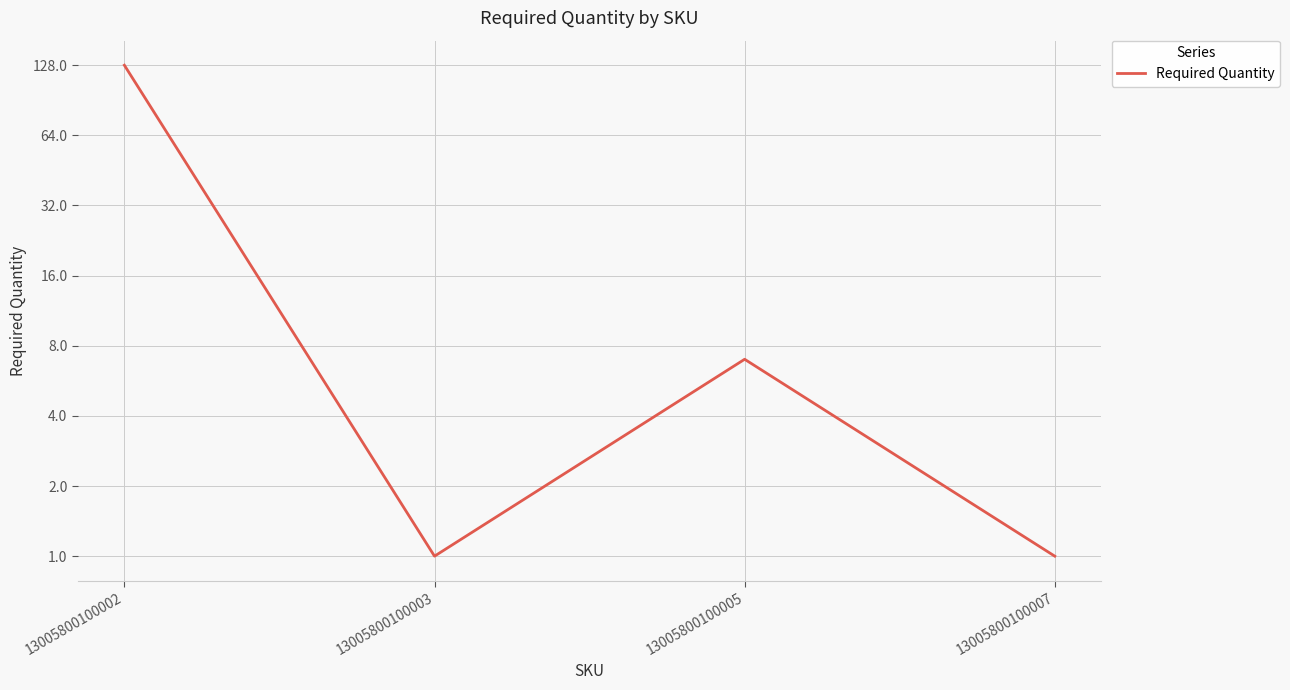

What is the ratio of the value at 13005800100007 to the value at 13005800100003?

1.0